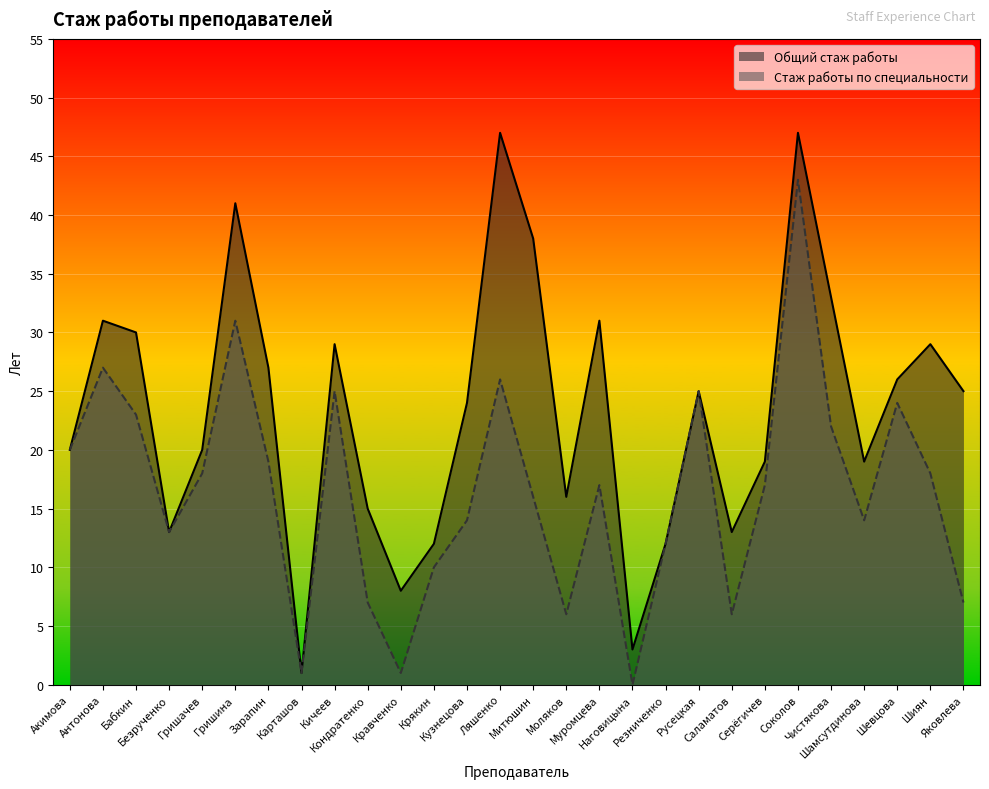

True or false: Стаж работы по специальности has more than 0 interior local peaks.

True